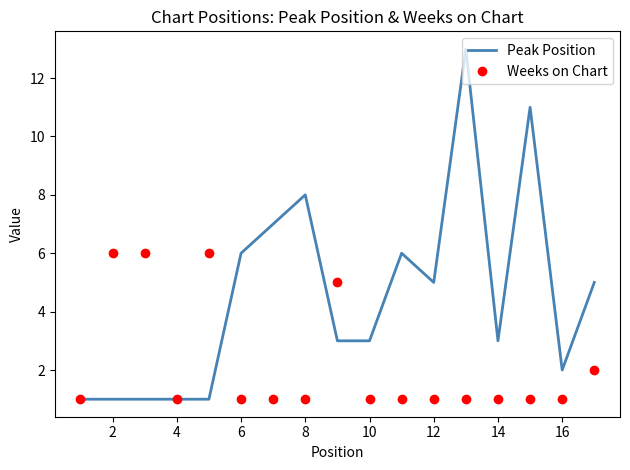

What is the maximum value for Weeks on Chart?

6